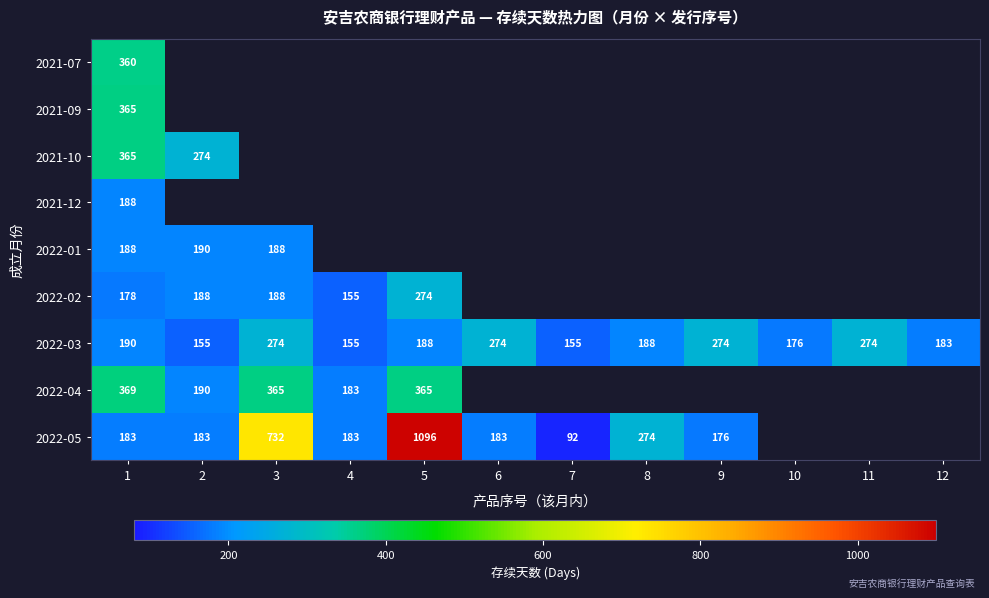

The 2022-04 series shows 183 at 4. True or false?

True